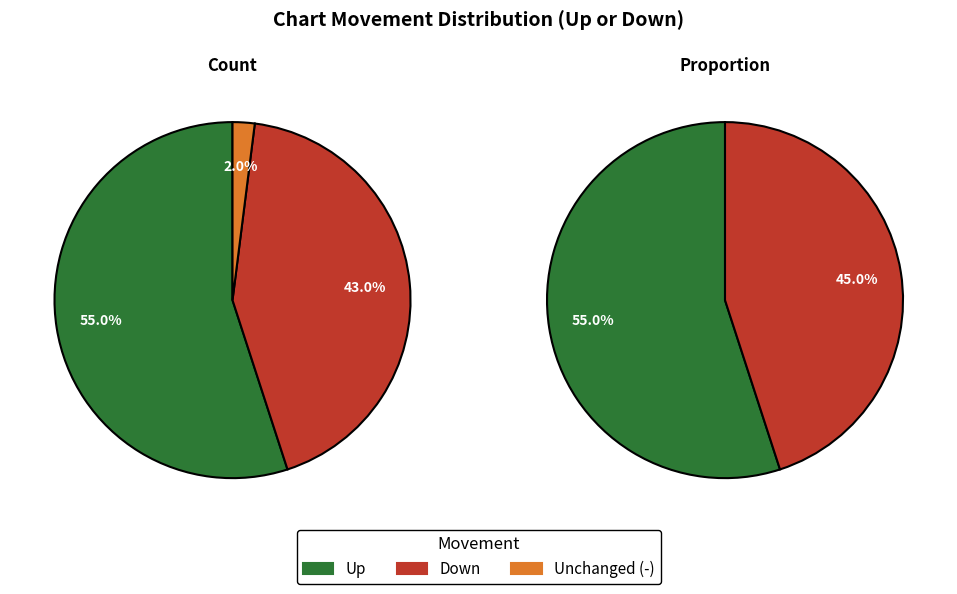

What portion of the pie excludes up?

45.0%